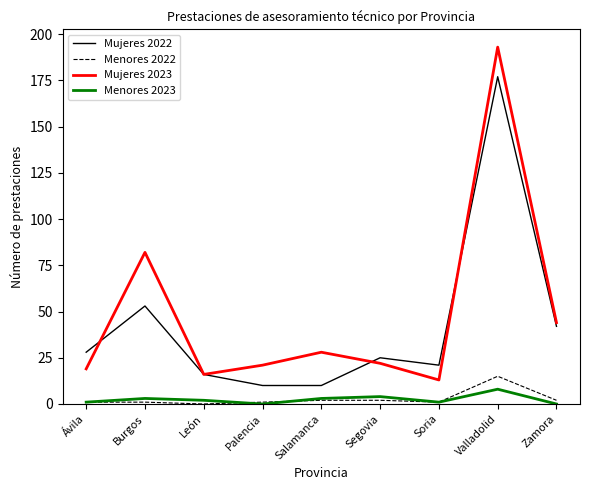

True or false: Mujeres 2022 and Menores 2022 cross at least once.

False